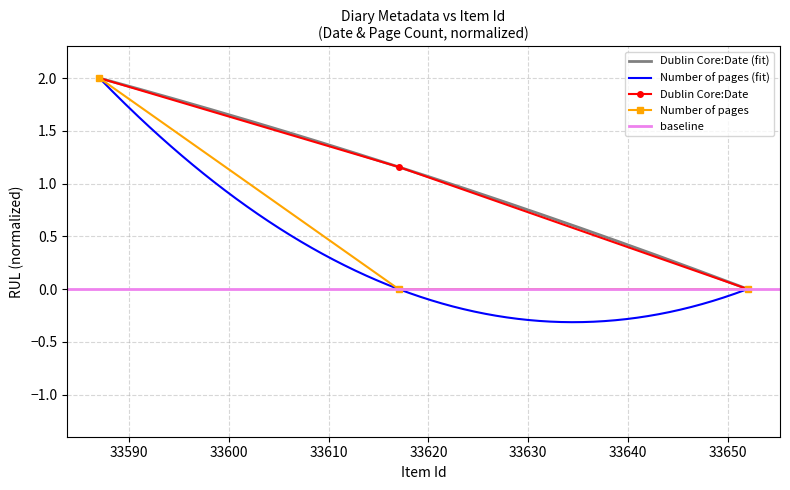

Reading left to right, transcribe all the data shown in this chart.

Dublin Core:Date: 33652=0.0	33617=1.2	33587=2.0
Item Type Metadata:Number of pages: 33652=0.0	33617=0.0	33587=2.0